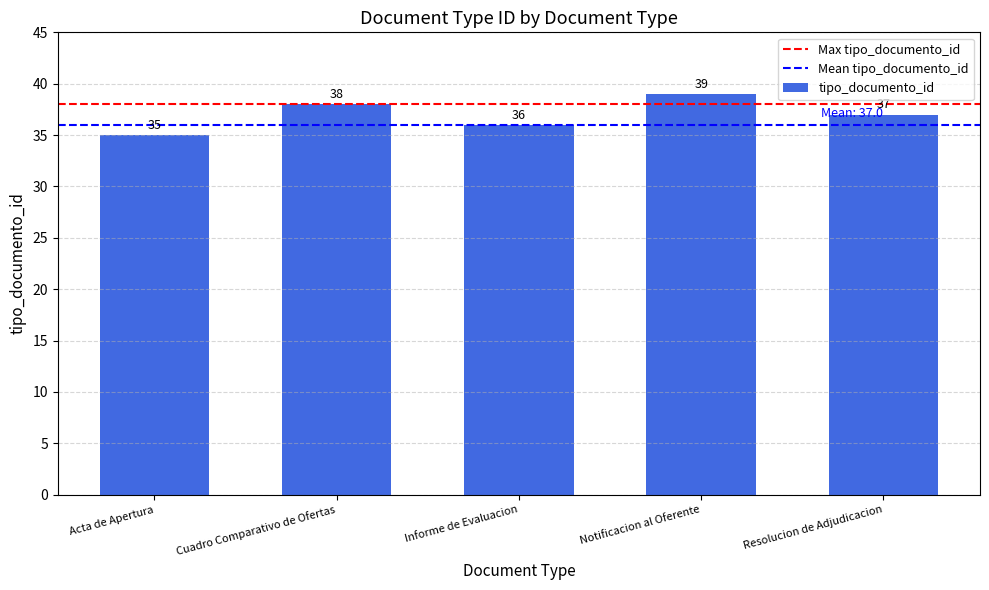

What is the difference between the maximum and second lowest values?

3